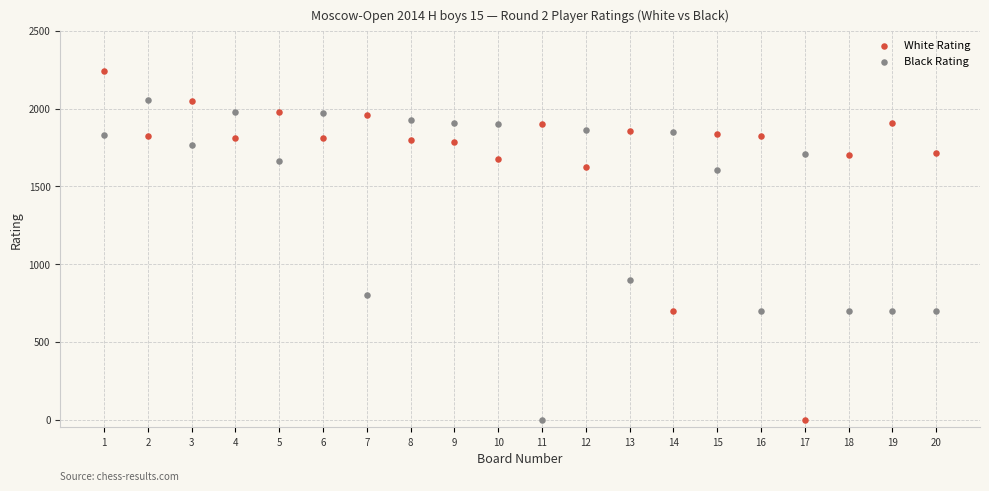

Across all data points, what is the range of Y values (max minus min)?

2244